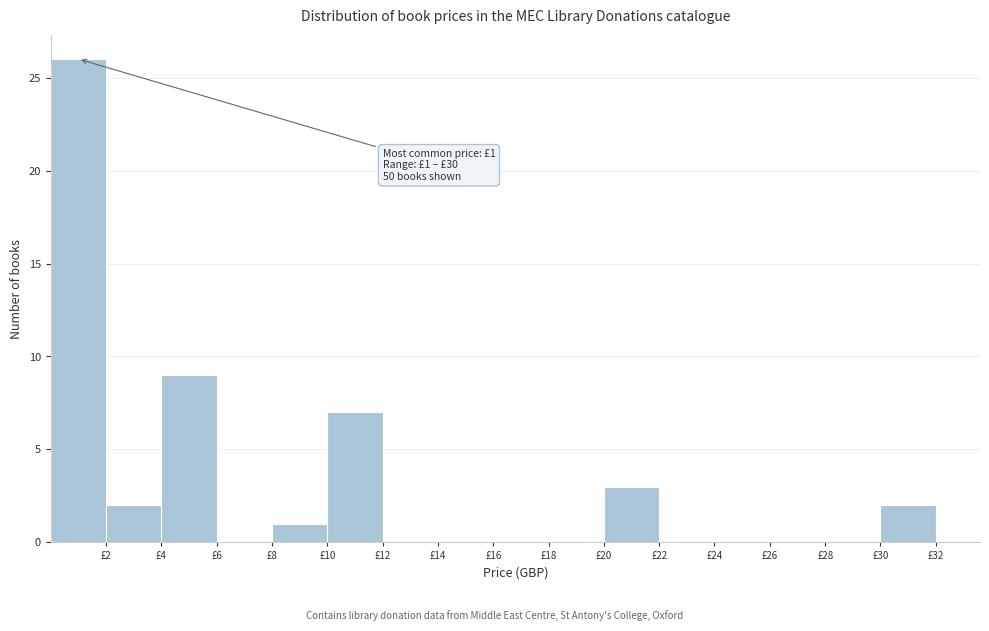

Which range on the x-axis has the tallest bar?

0 to 2